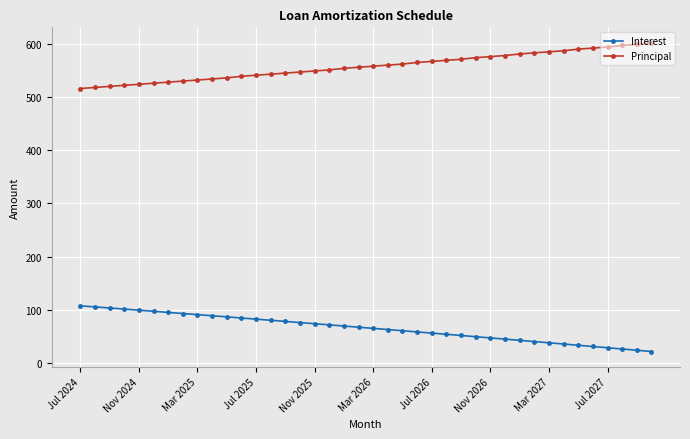

Which series has the largest total across all categories?

Principal